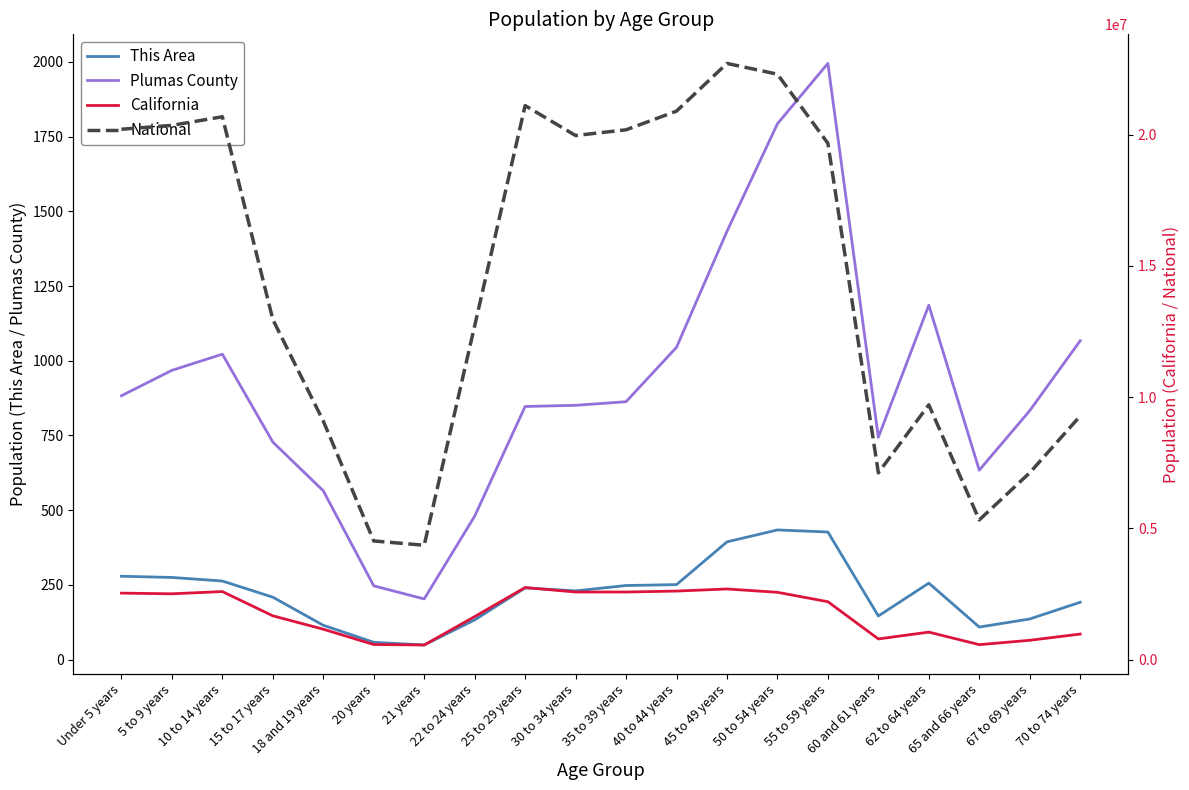

True or false: California and Plumas County cross at least once.

False